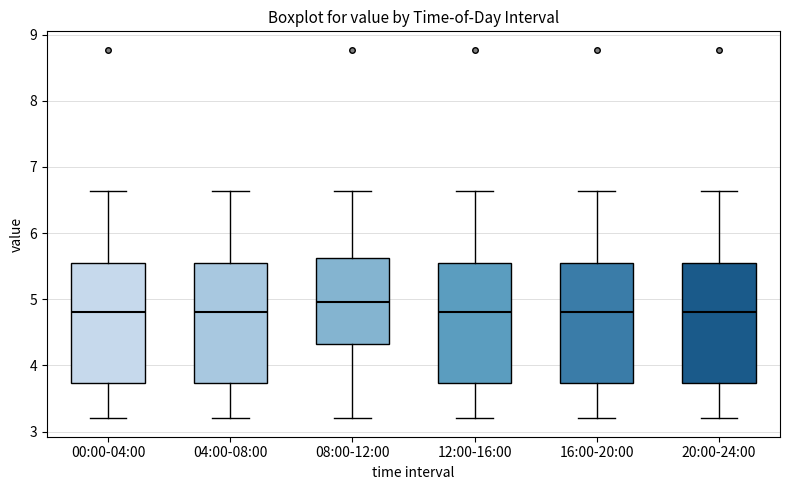

Where does the median line of the box for 08:00-12:00 sit on the y-axis? The values are not printed on the chart, so give them approximately, as read against the axis.

5.0